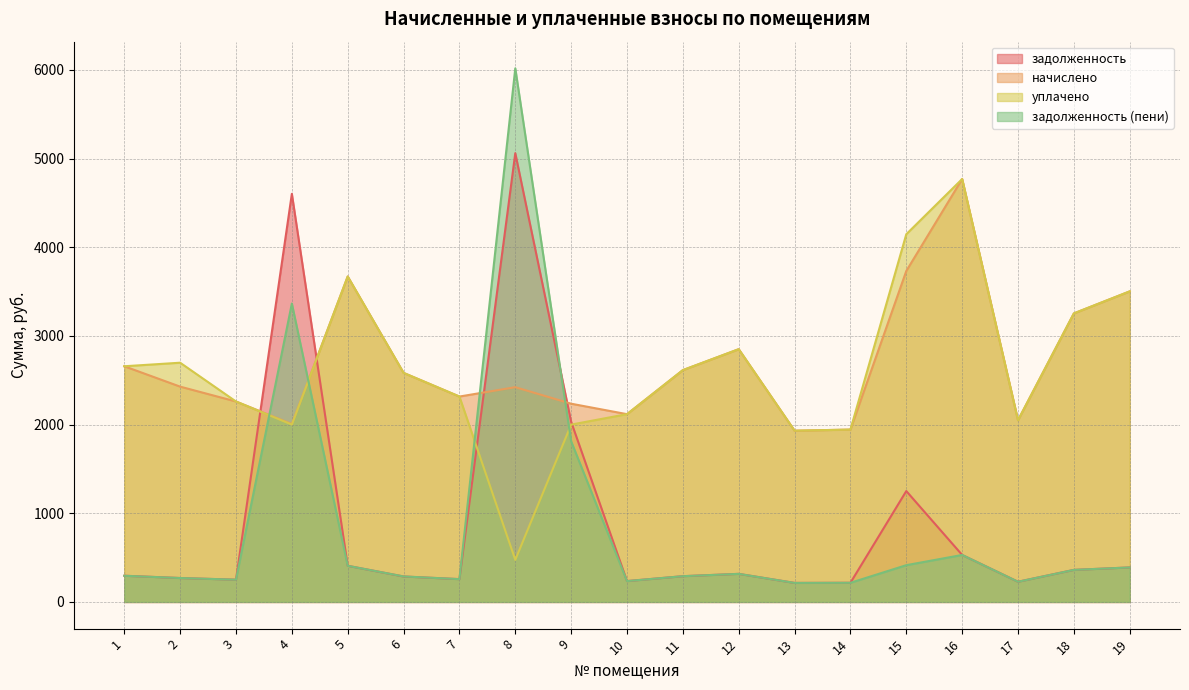

At how many categories does at least one series exceed 5614?

1